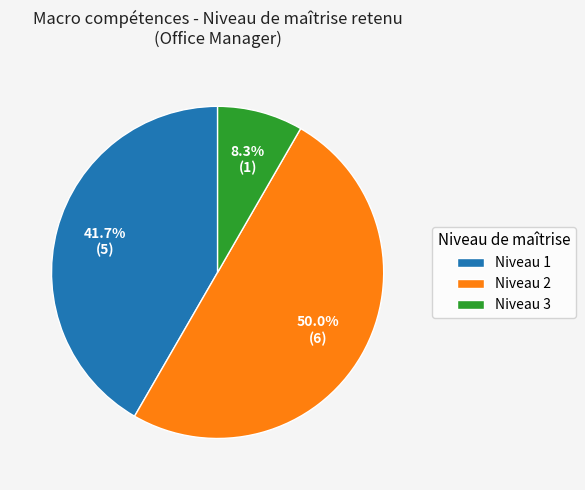

How many slices are in this pie chart?

3